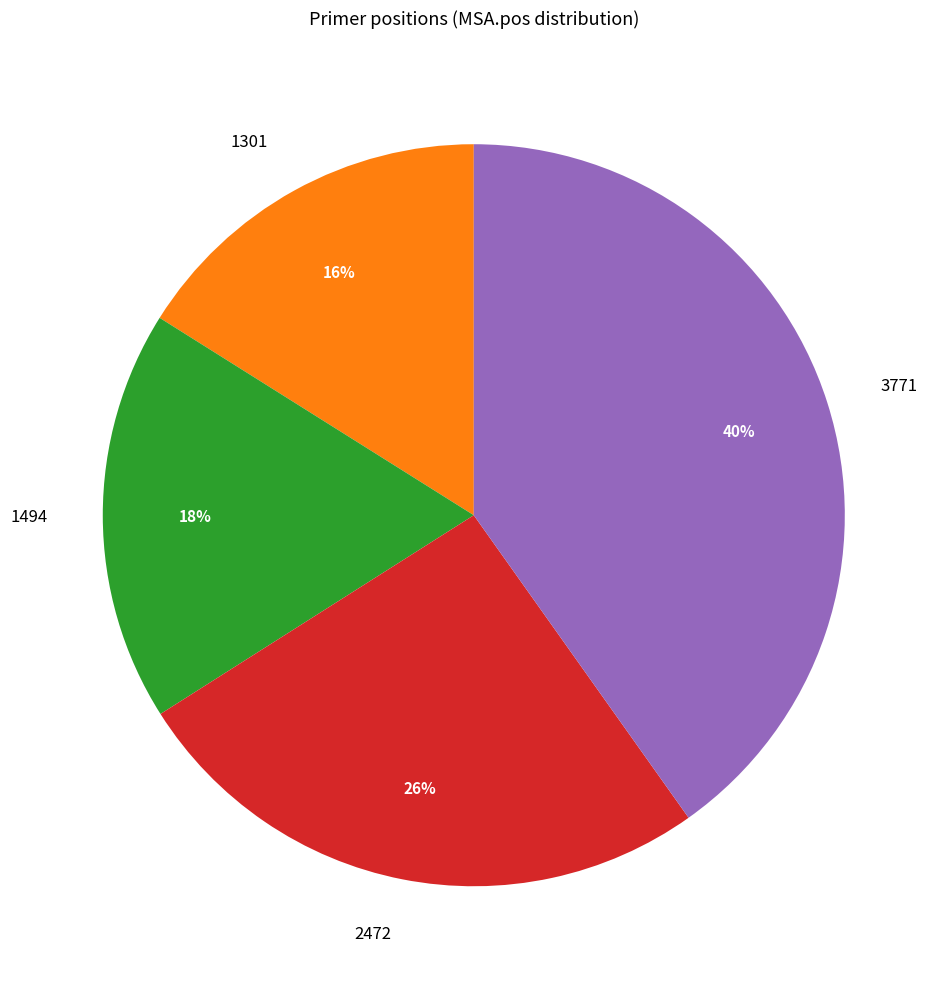

To the nearest percent, what is the average slice percentage?

25%